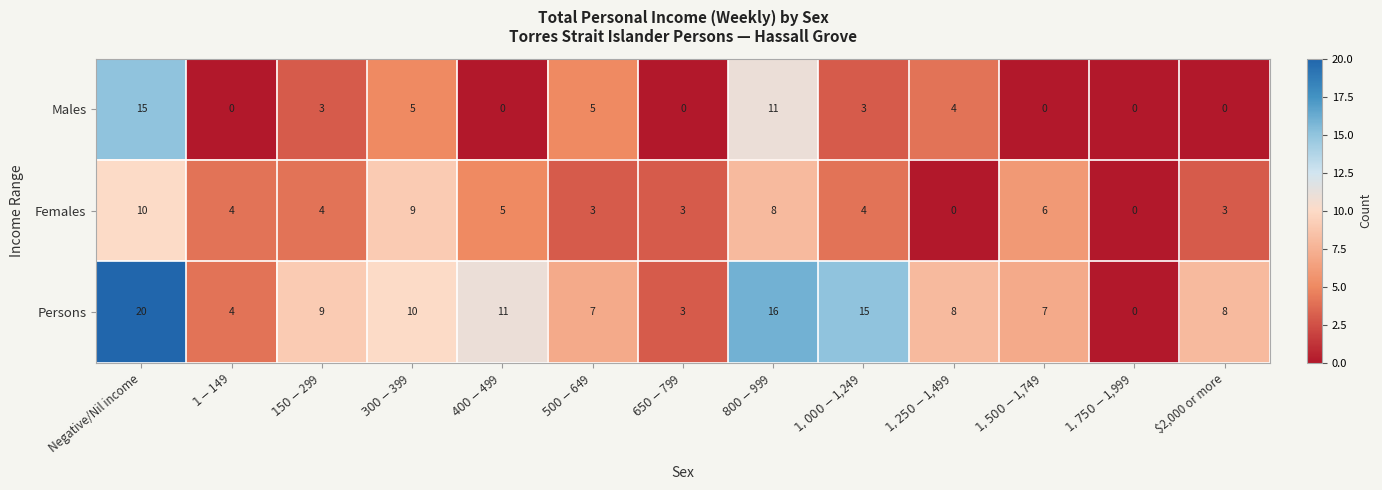

Between $650-$799 and $1,000-$1,249, which series saw the biggest shift?

Persons